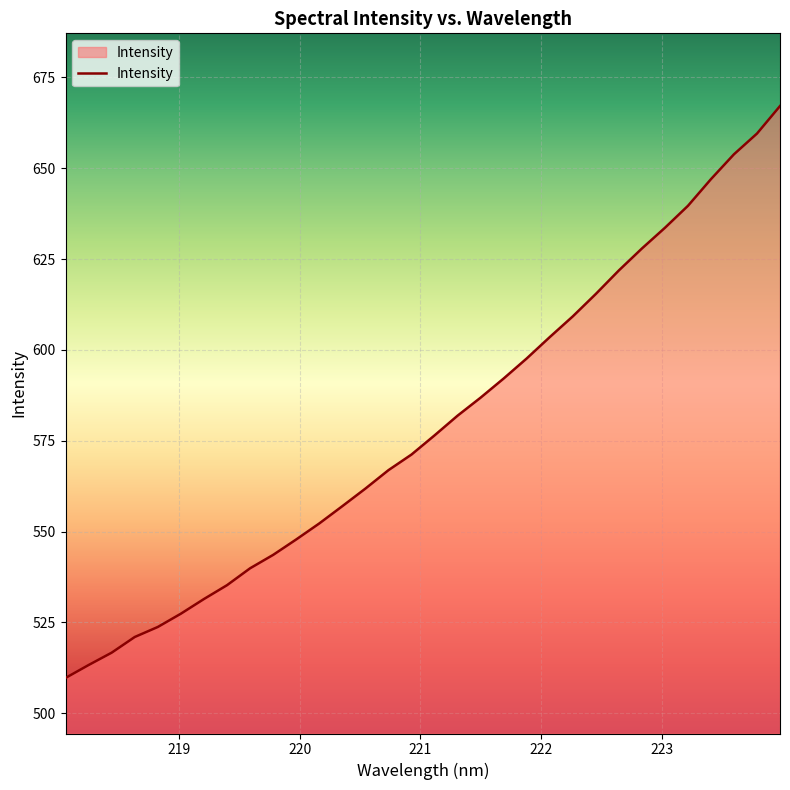

What is the minimum value shown in the chart?

509.7